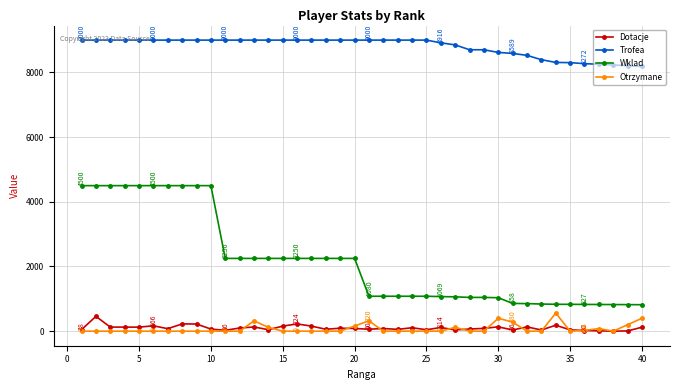

True or false: Otrzymane and Trofea intersect in this chart.

False